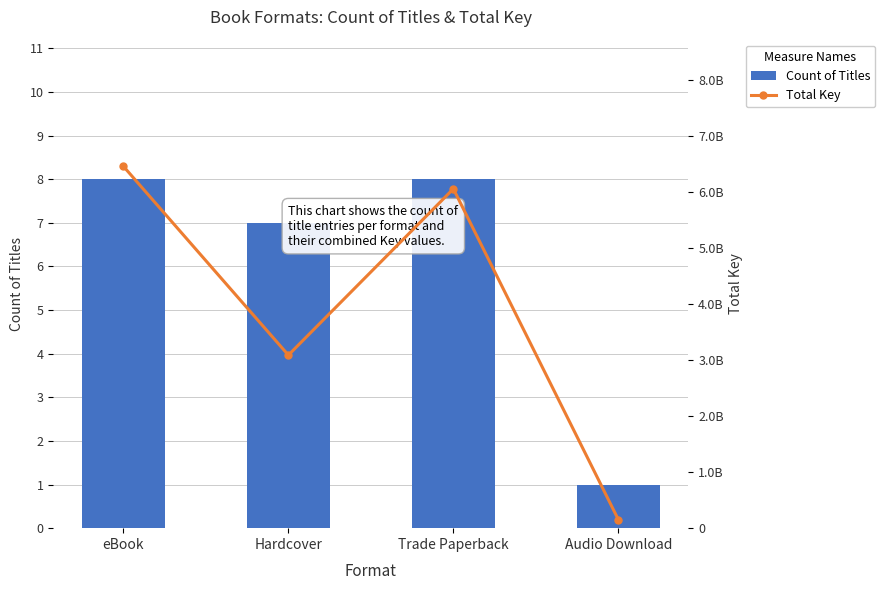

The Total Key series shows 153789940 at Audio Download. True or false?

True